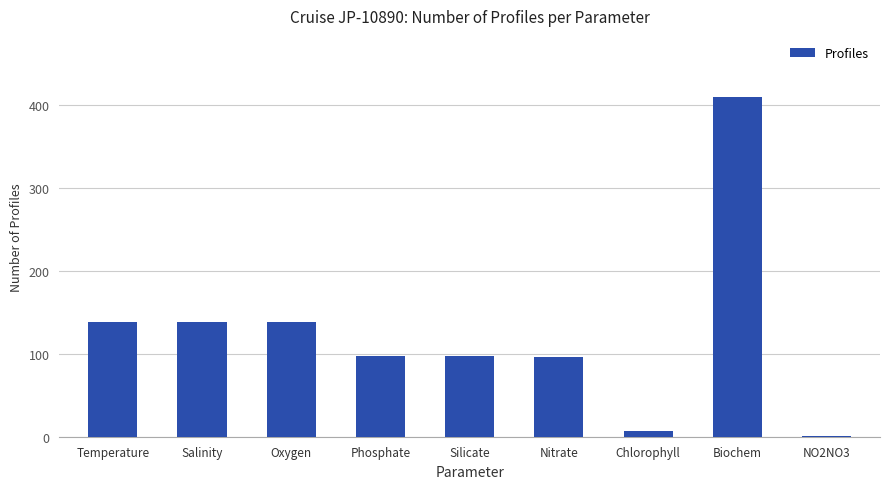

Is it true that the value at Salinity is 139?

True